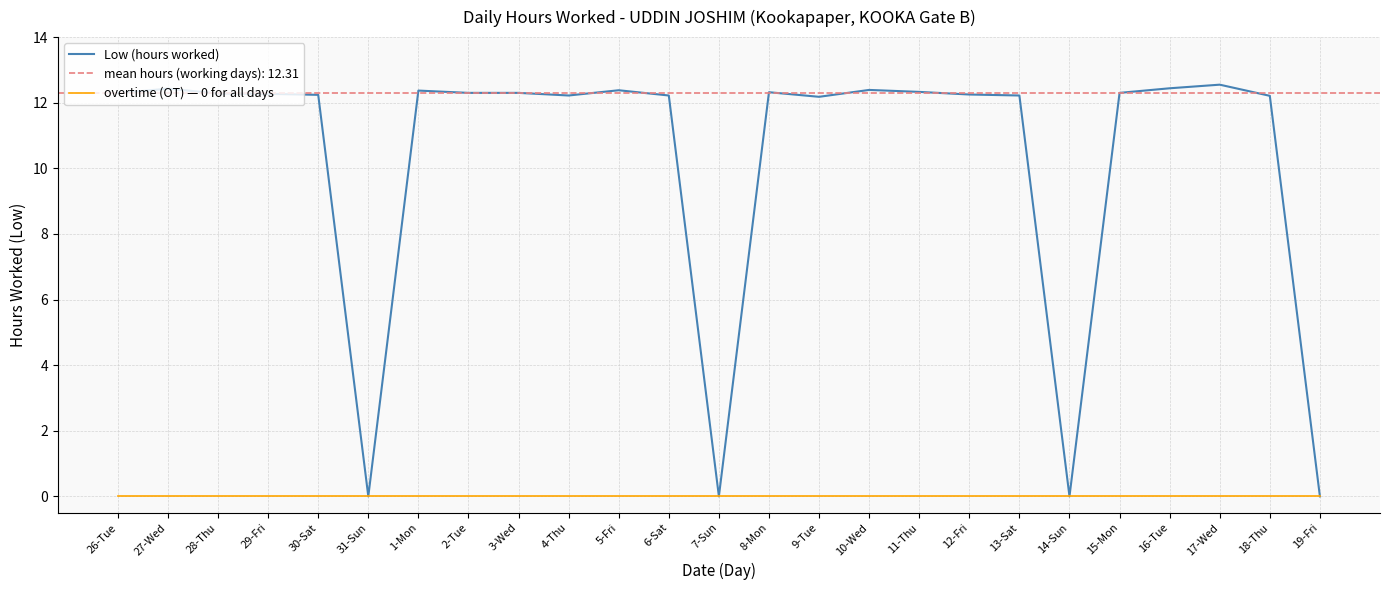

What is the maximum value for Low (hours worked)?

12.6